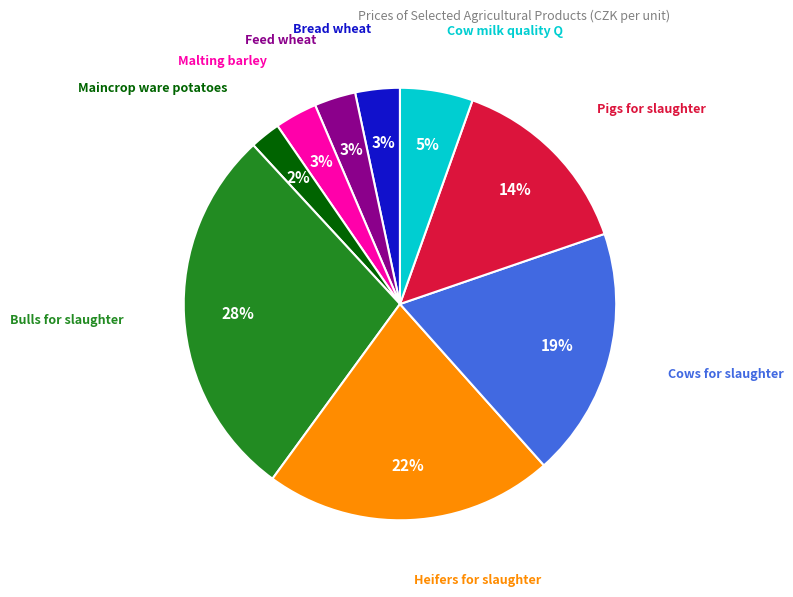

To the nearest percent, what is the average slice percentage?

11%